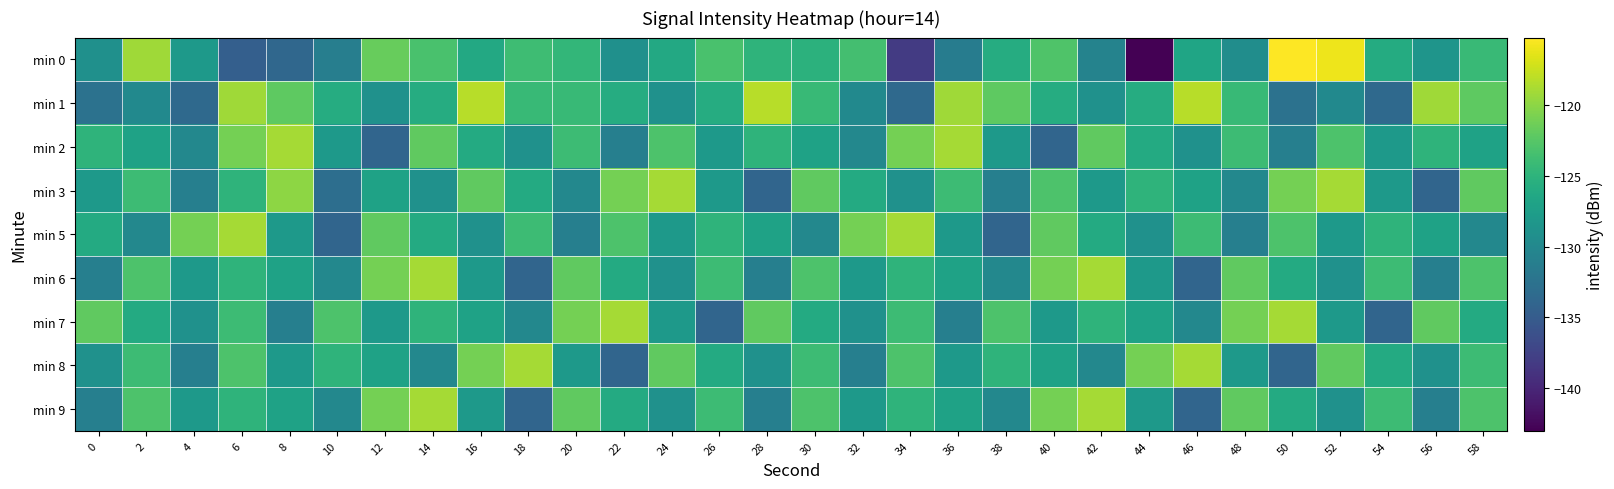

At which category is the sum across all series the highest?

6